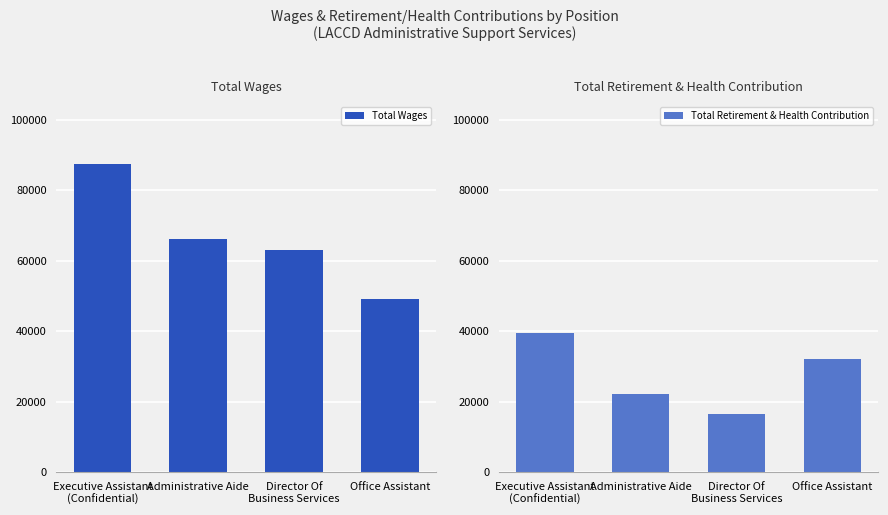

What is the difference between the maximum and second lowest values in the Total Wages series?

24521